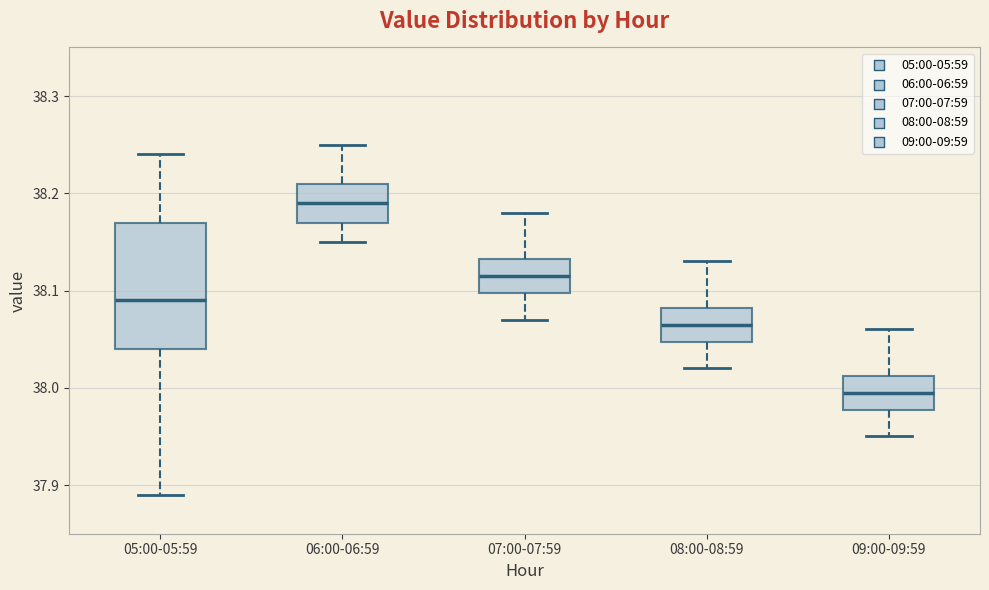

Which box is the tallest, from its lower edge to its upper edge?

05:00-05:59